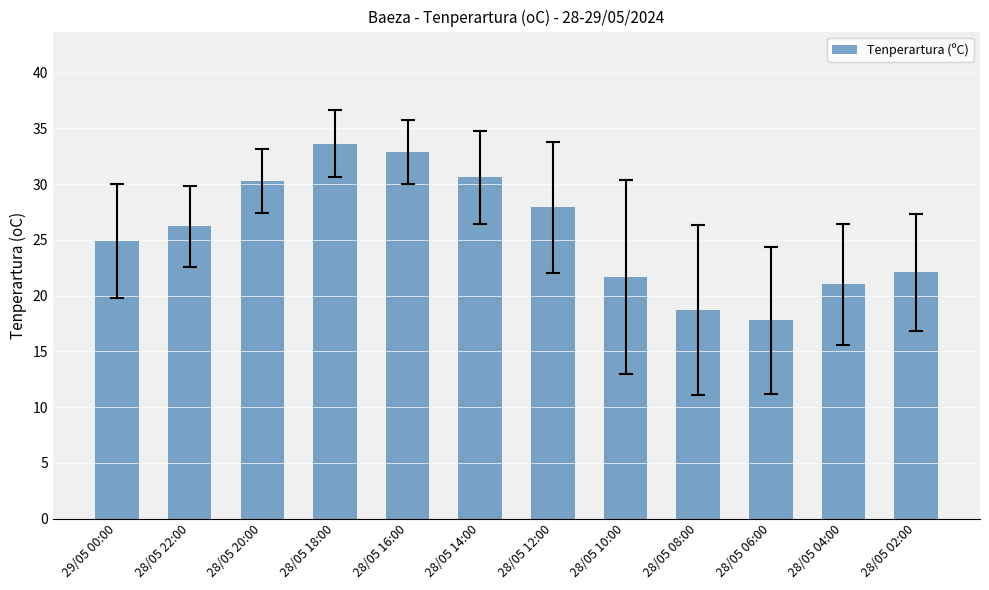

Reading left to right, transcribe all the data shown in this chart.

29/05 00:00=24.9	28/05 22:00=26.2	28/05 20:00=30.3	28/05 18:00=33.6	28/05 16:00=32.9	28/05 14:00=30.6	28/05 12:00=27.9	28/05 10:00=21.7	28/05 08:00=18.7	28/05 06:00=17.8	28/05 04:00=21.0	28/05 02:00=22.1